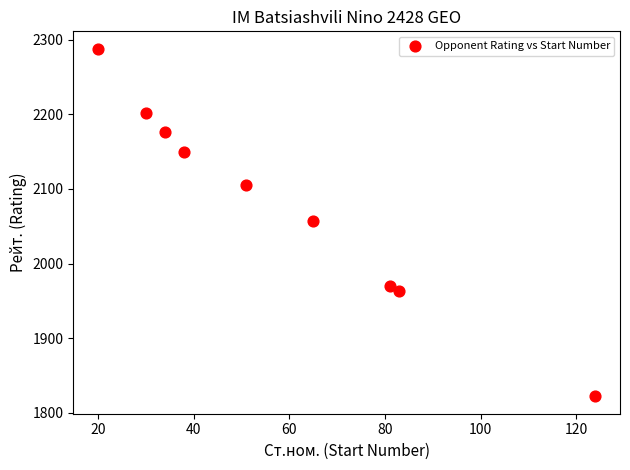

What is the average X value?

58